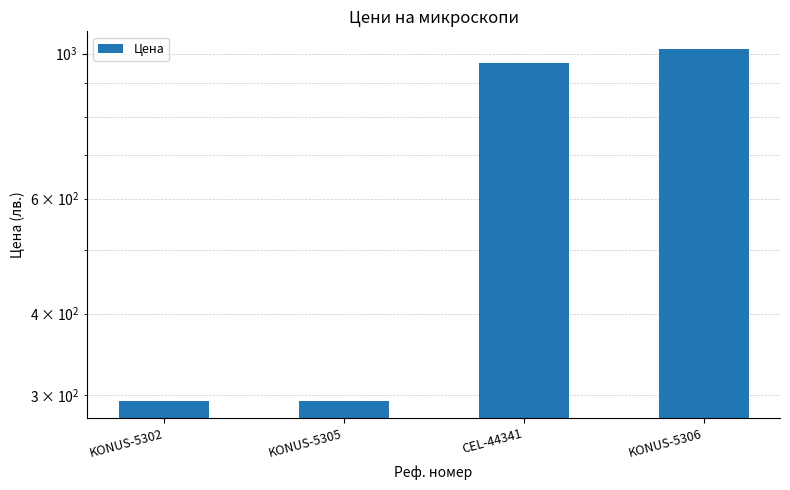

How many values are below 969?

2